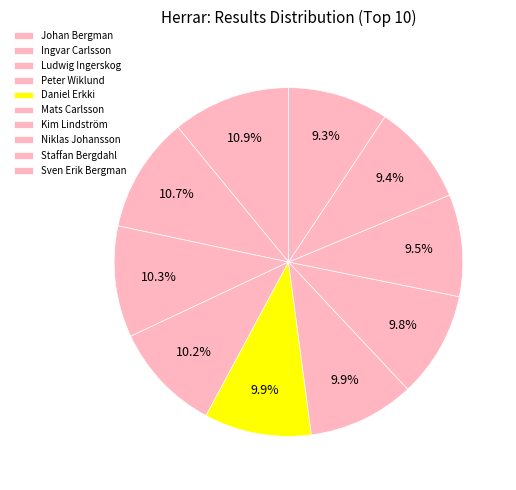

Is Daniel Erkki the majority of the pie?

No